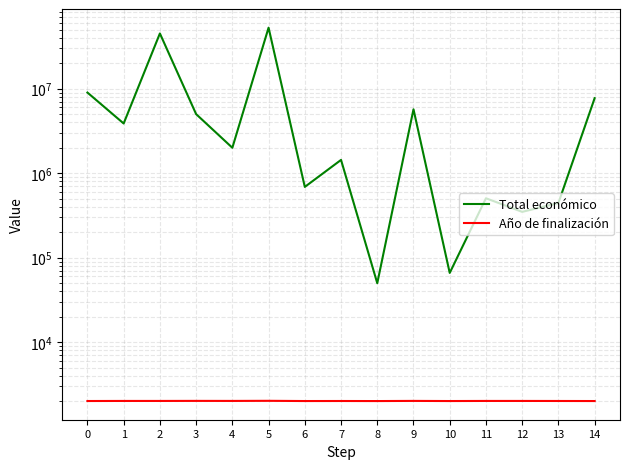

At how many categories does at least one series exceed 4354267?

6